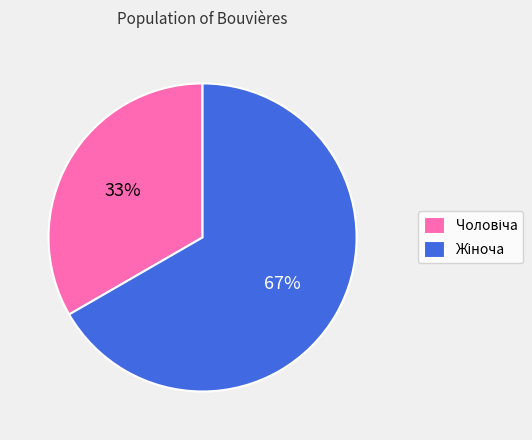

Is there a majority slice in this chart?

Yes